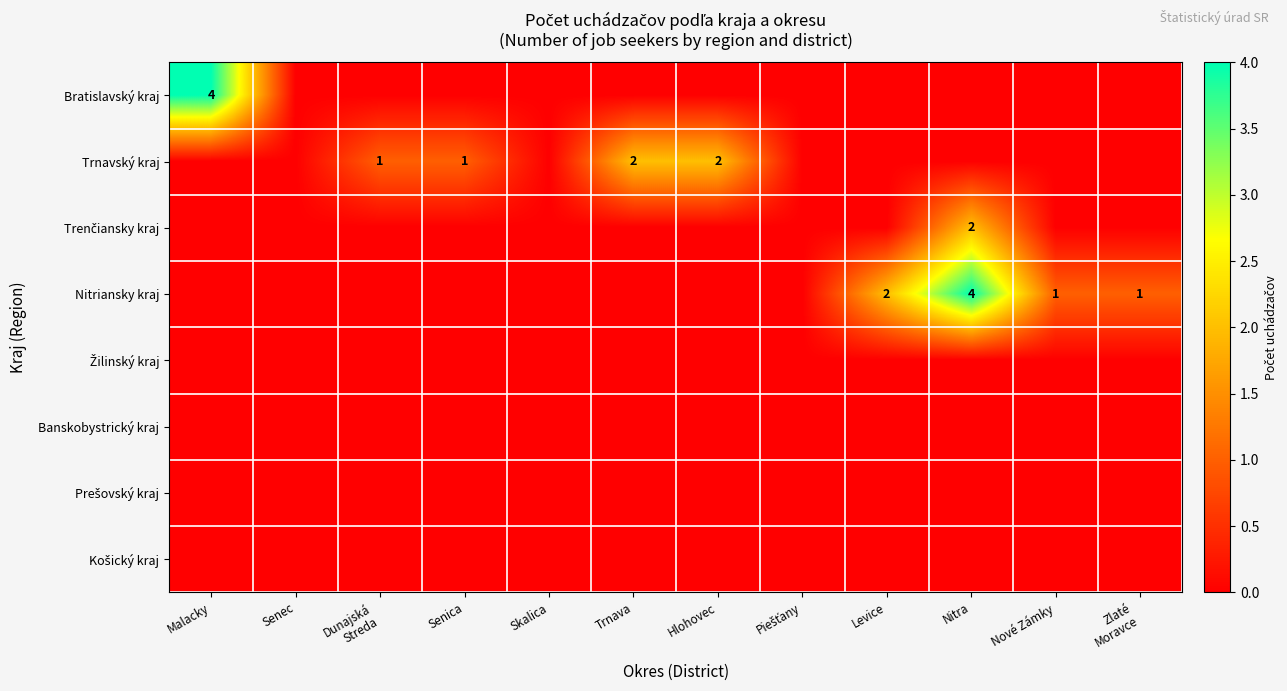

At which category is the sum across all series the highest?

Nitra